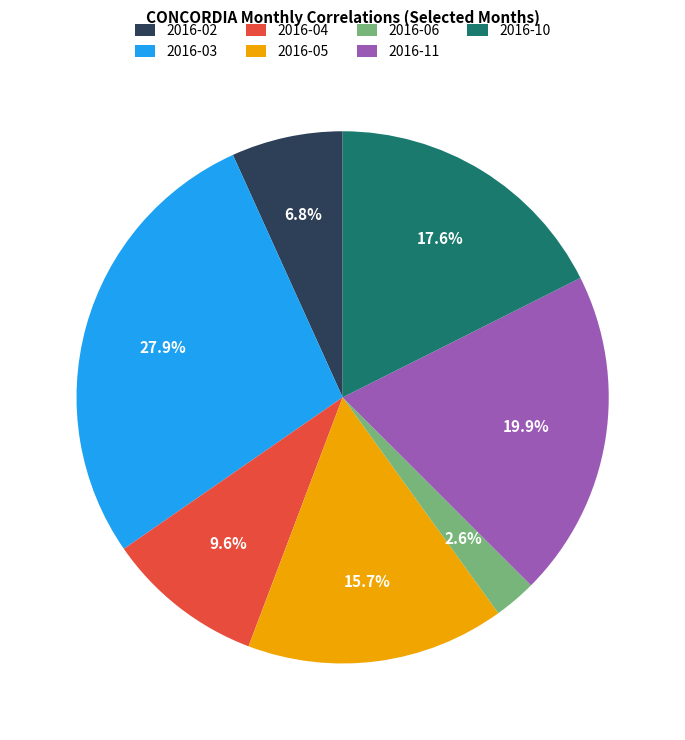

Rank the categories by value from highest to lowest.

2016-03, 2016-11, 2016-10, 2016-05, 2016-04, 2016-02, 2016-06